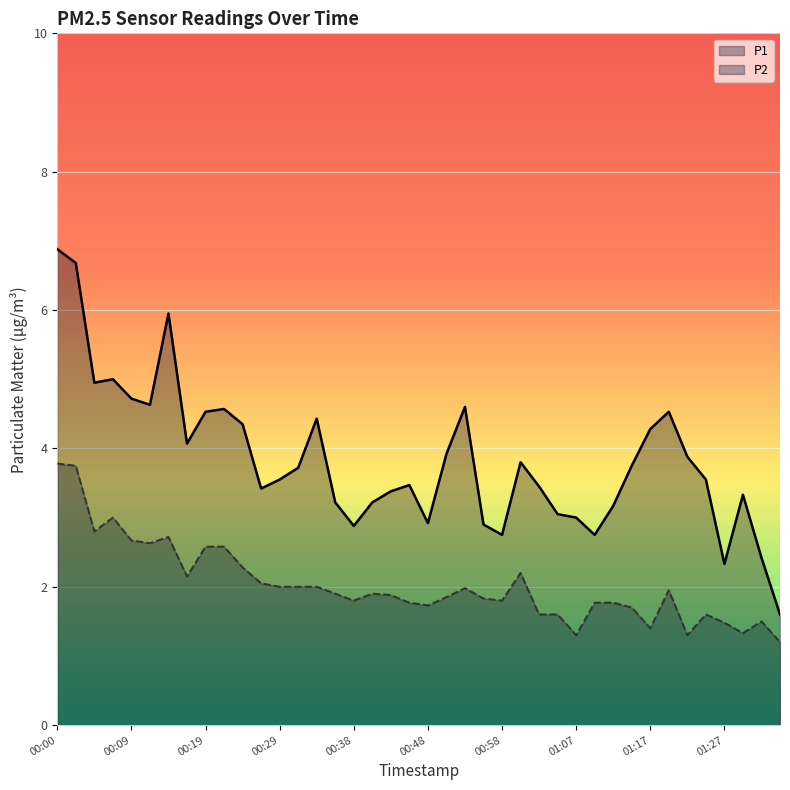

What is the value of the P2 point at the 1st from the left?

3.8